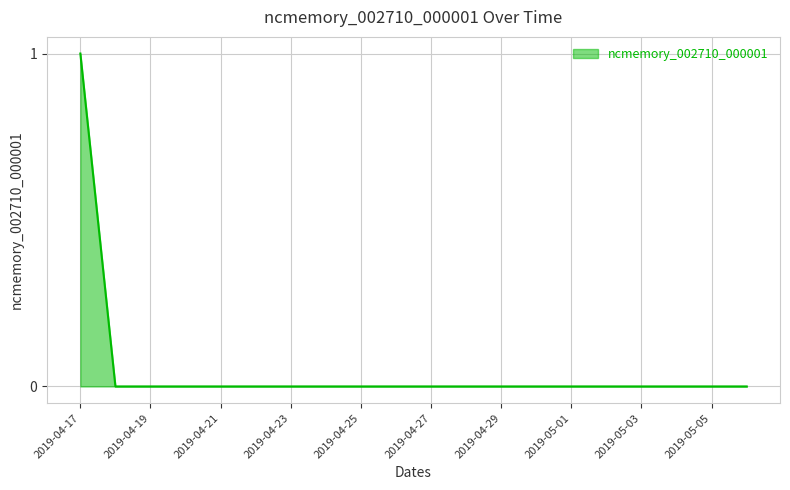

Is this an area chart (filled region under the line)?

Yes